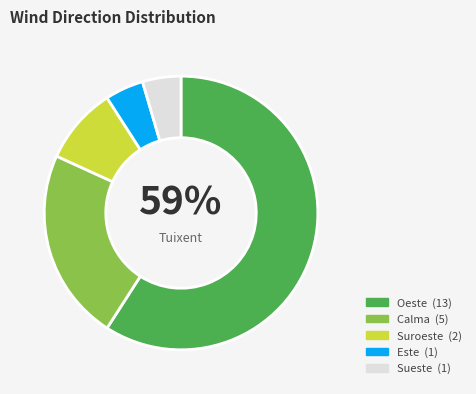

Is there a majority slice in this chart?

Yes